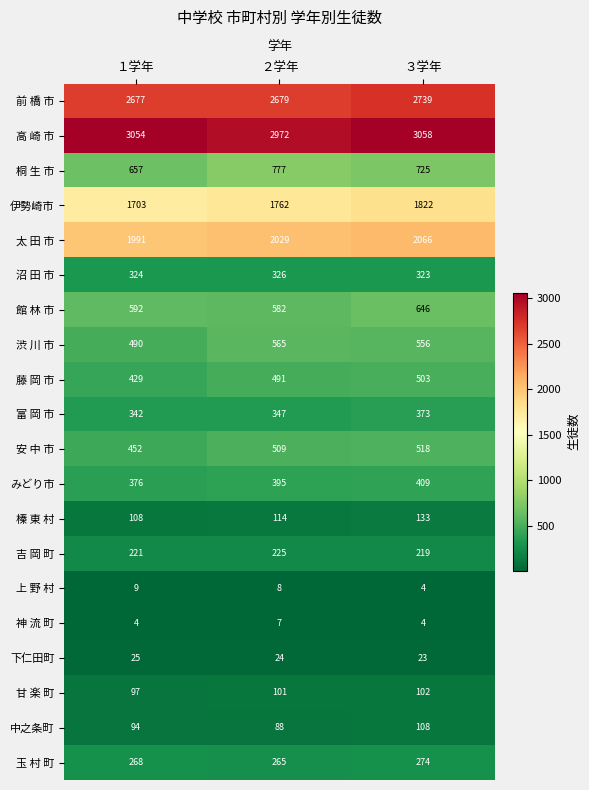

What is the difference between the maximum and minimum values in the 榛 東 村 series?

25